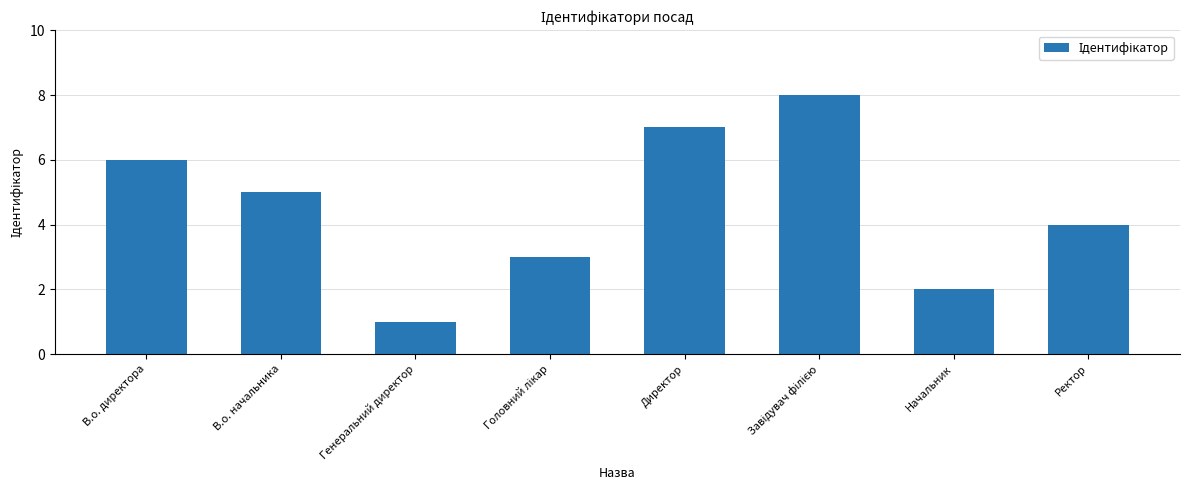

The value at В.о. начальника is 1. True or false?

False